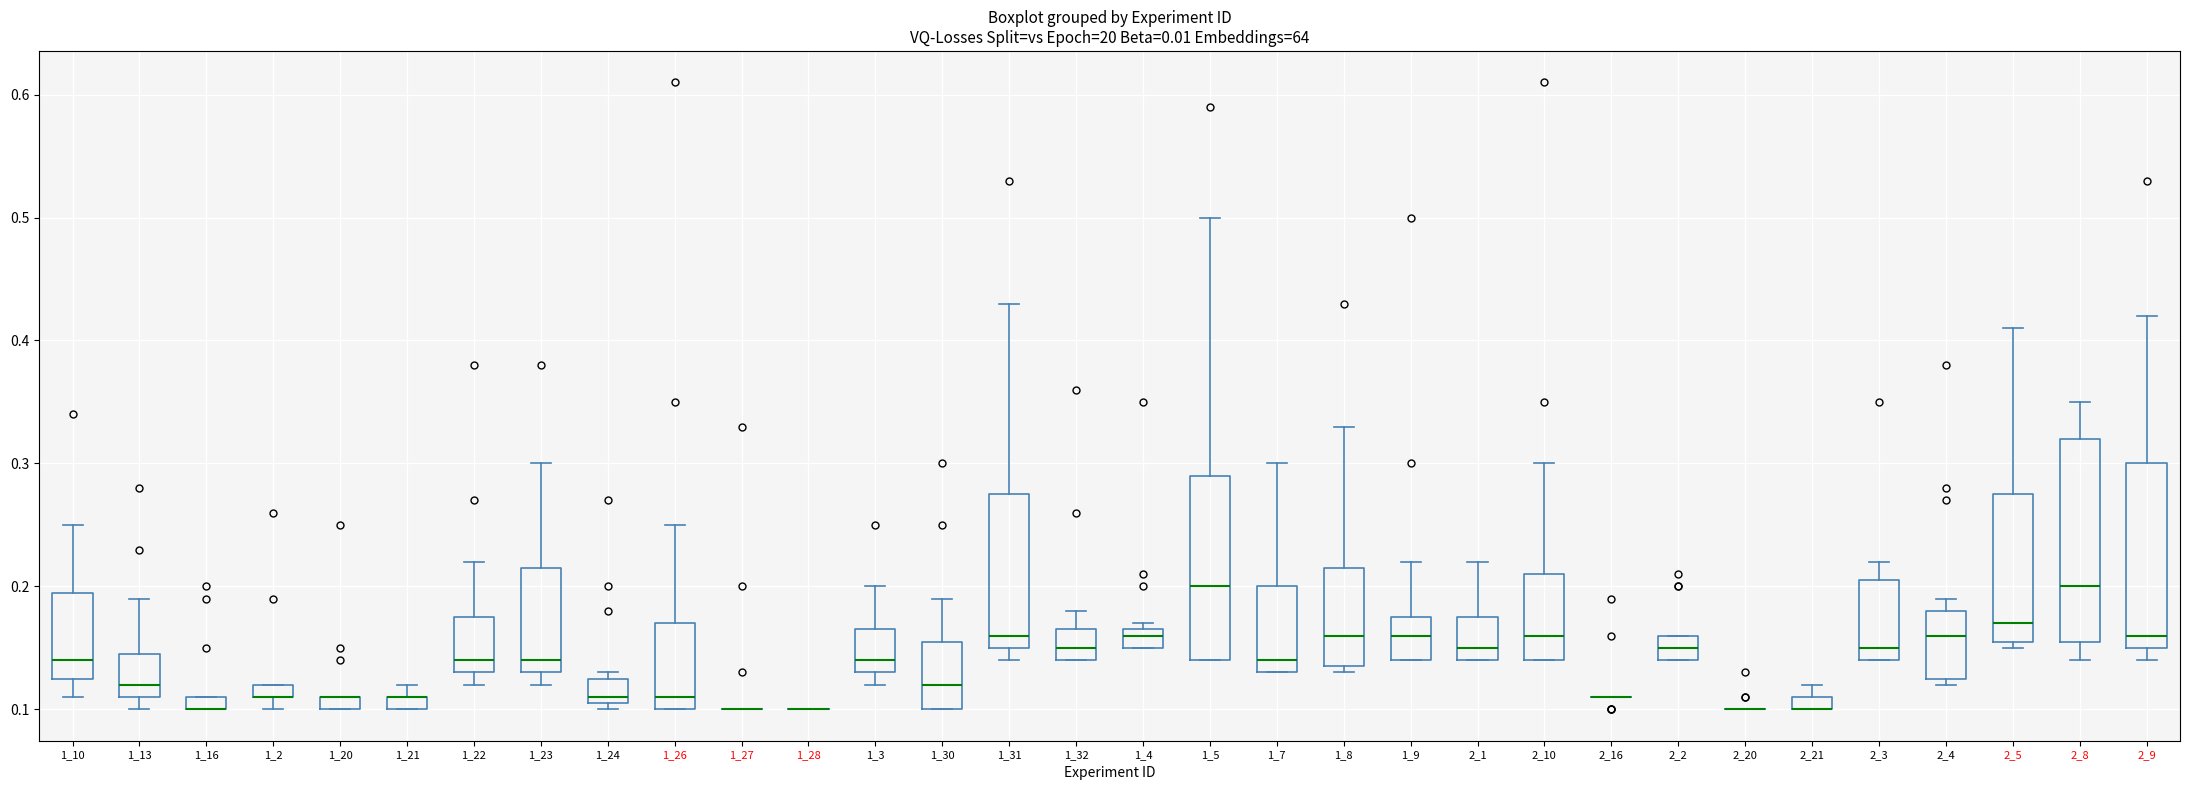

Which box is the tallest, from its lower edge to its upper edge?

2_8